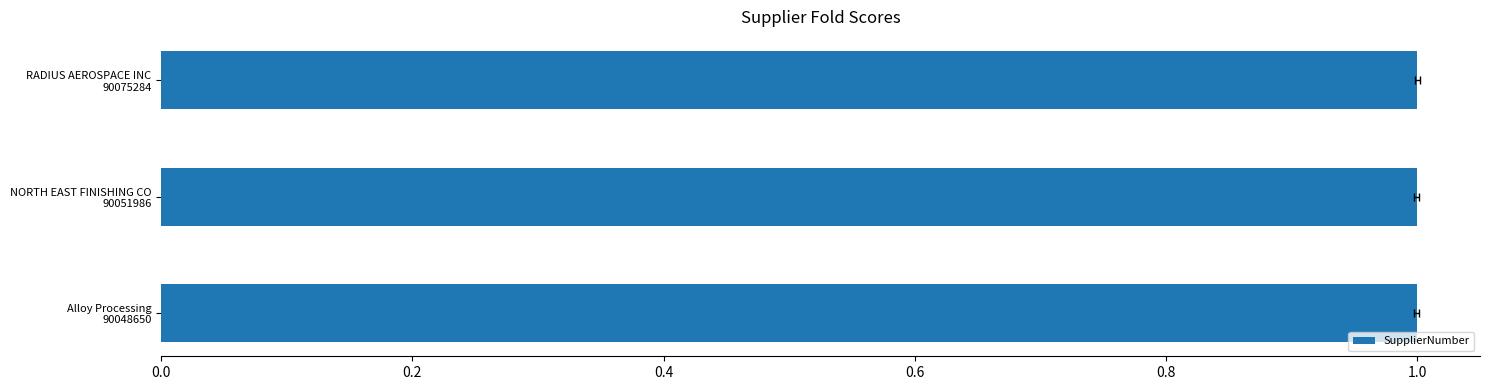

What is the value of the 3rd bar from the left?

1.0